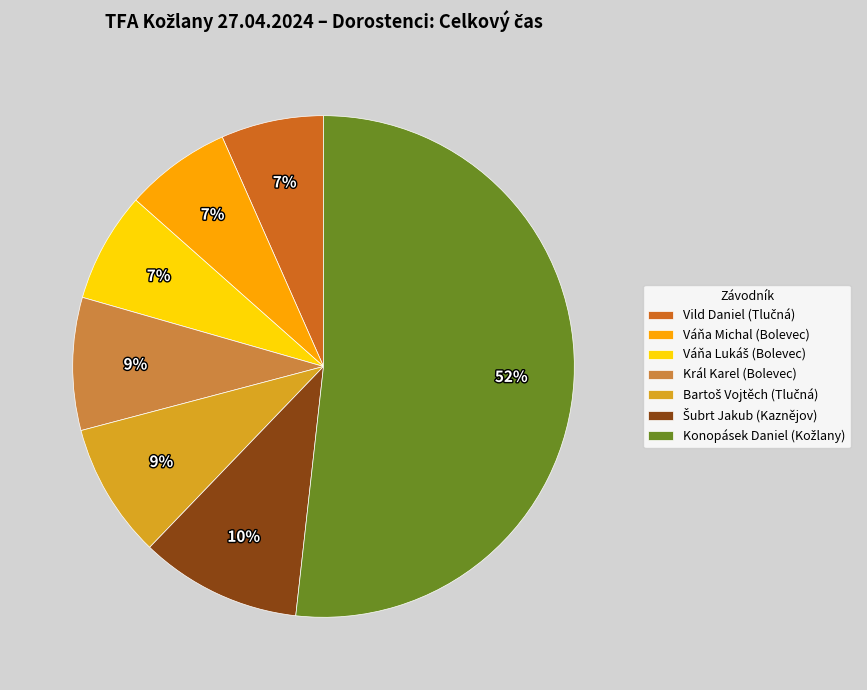

To the nearest percent, what is the difference between the largest and smallest slice percentages?

45%